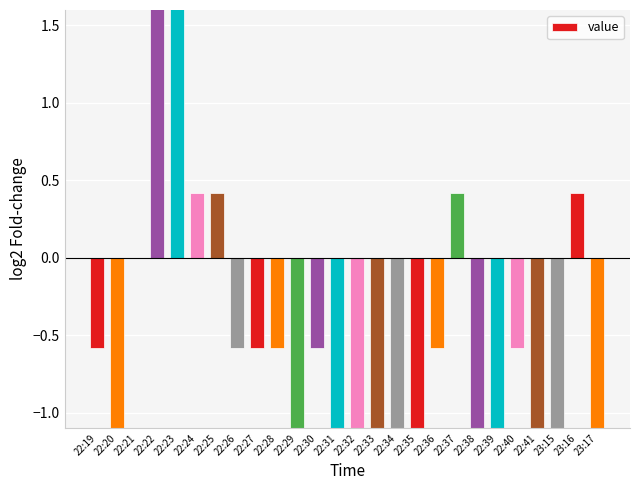

Rank the categories by value from lowest to highest.

22:20, 22:29, 22:31, 22:32, 22:33, 22:34, 22:35, 22:38, 22:39, 22:41, 23:15, 23:17, 22:19, 22:26, 22:27, 22:28, 22:30, 22:36, 22:40, 22:21, 22:24, 22:25, 22:37, 23:16, 22:23, 22:22